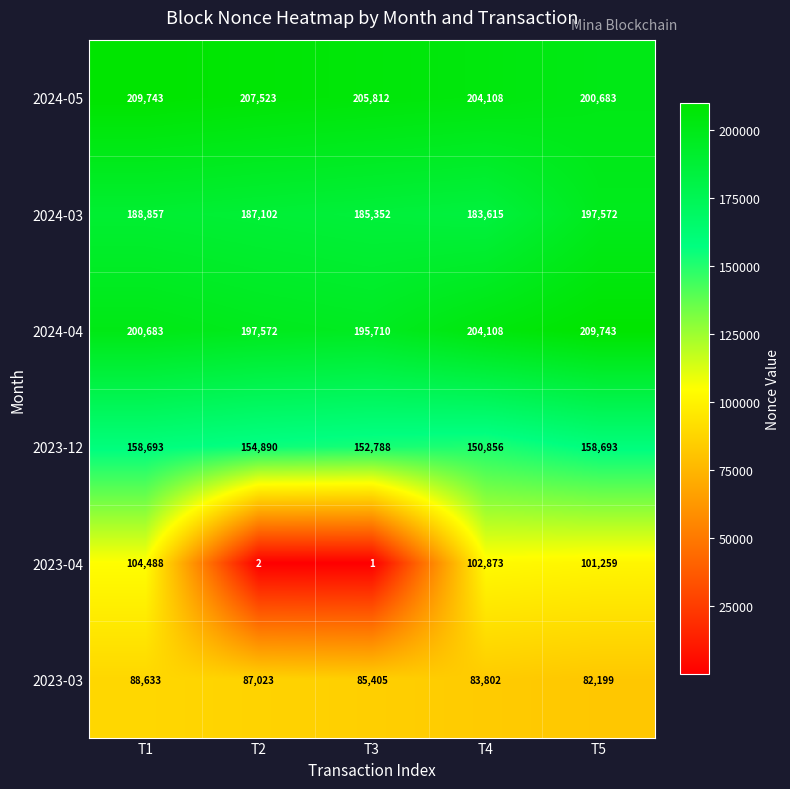

Rank the categories by 2024-04 value from highest to lowest.

T5, T4, T1, T2, T3